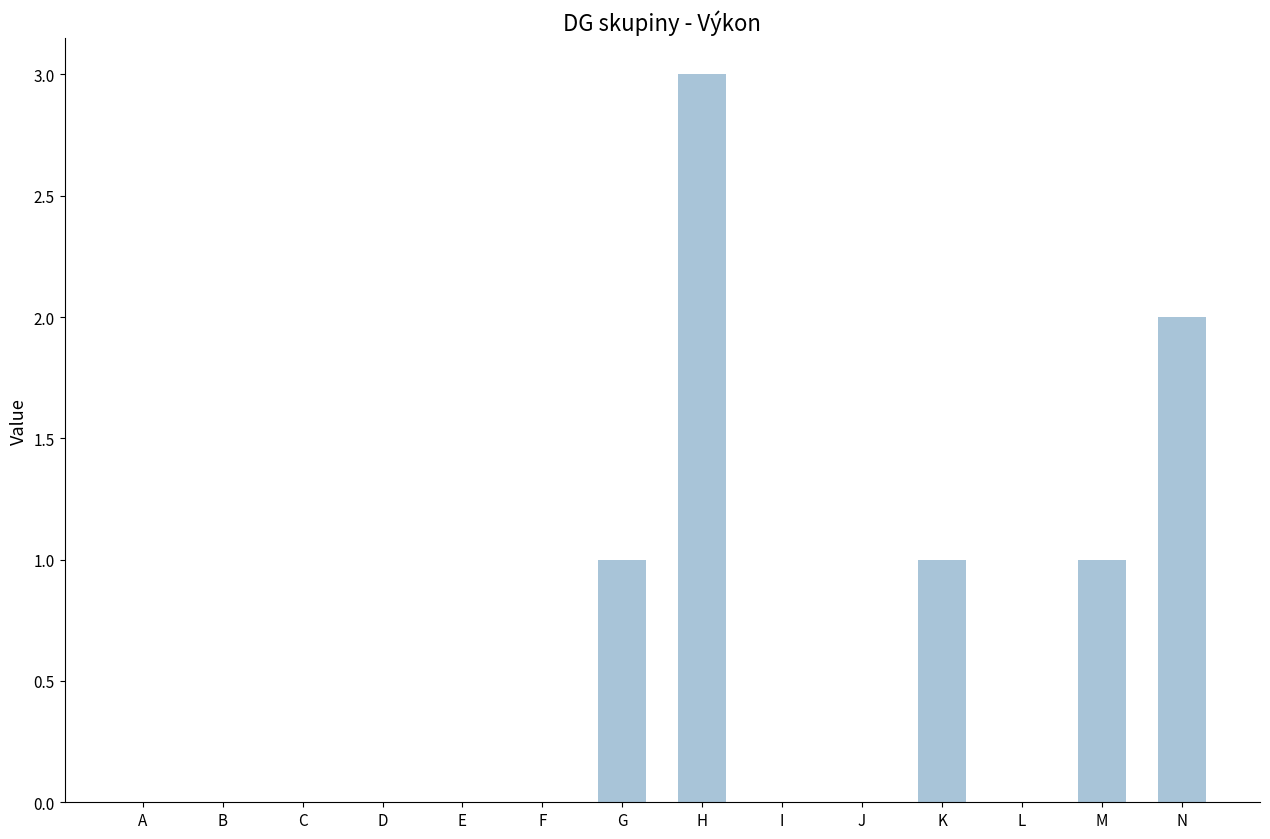

Is it true that the value at J is -2?

False